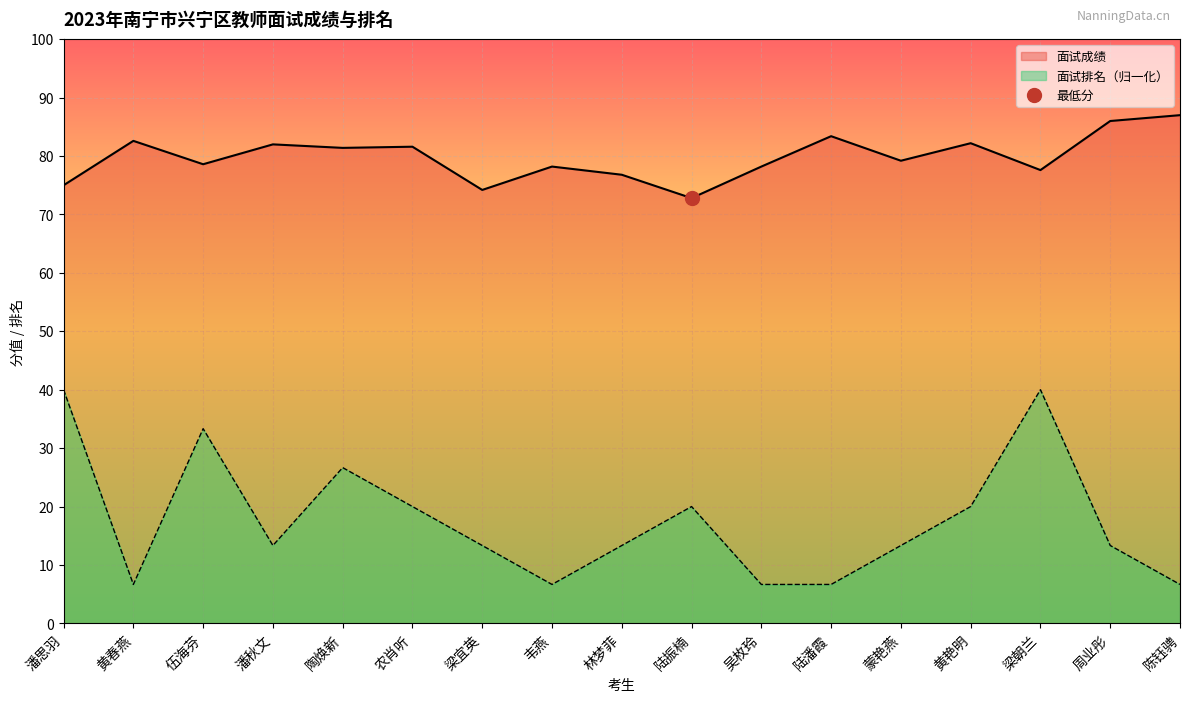

At how many categories does at least one series exceed 54?

17